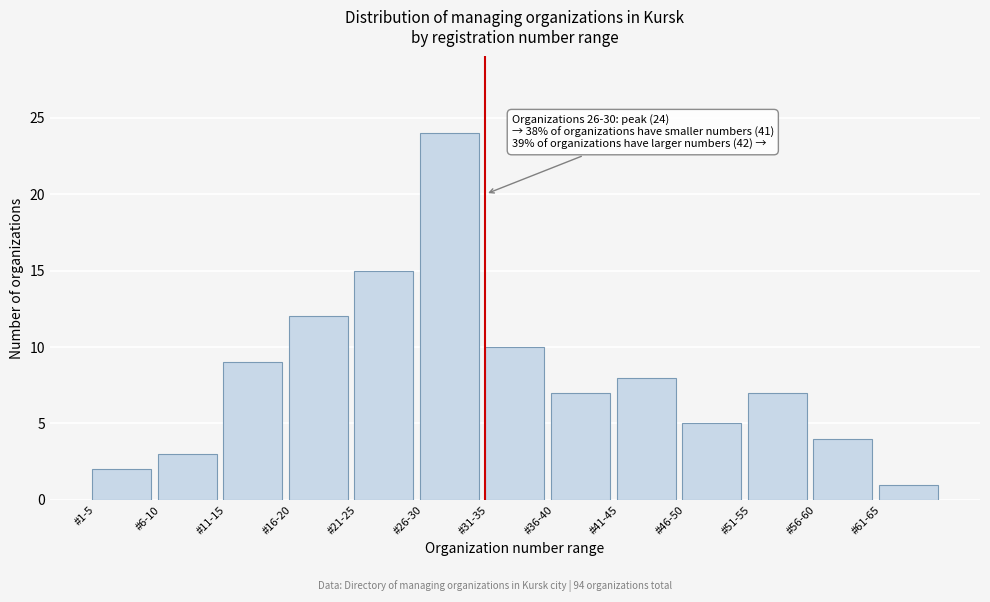

Reading left to right, transcribe all the data shown in this chart.

#1-5=2	#6-10=3	#11-15=9	#16-20=12	#21-25=15	#26-30=24	#31-35=10	#36-40=7	#41-45=8	#46-50=5	#51-55=7	#56-60=4	#61-65=1